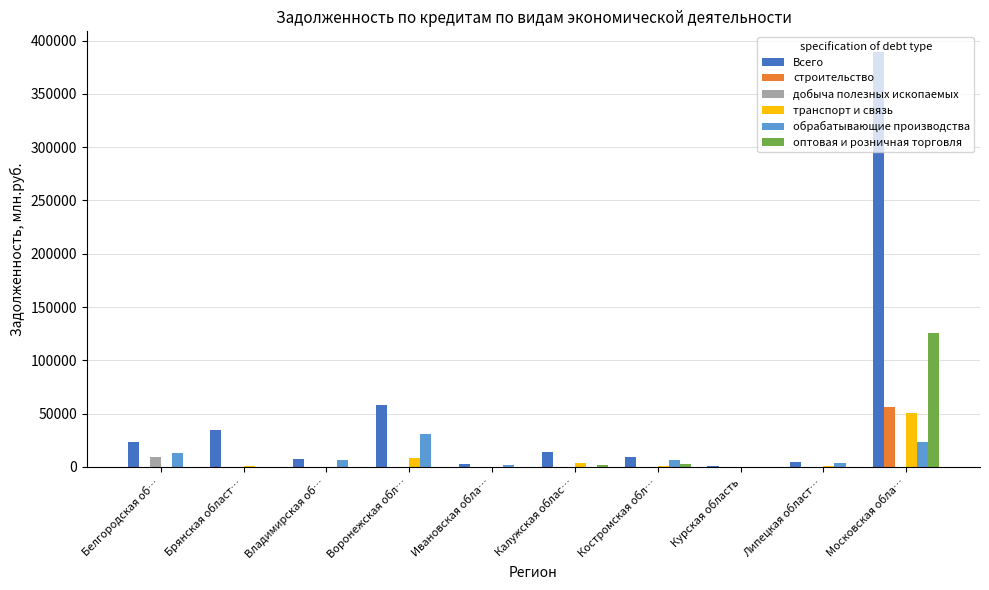

What is the total value across all series at Воронежская обл…?

96933